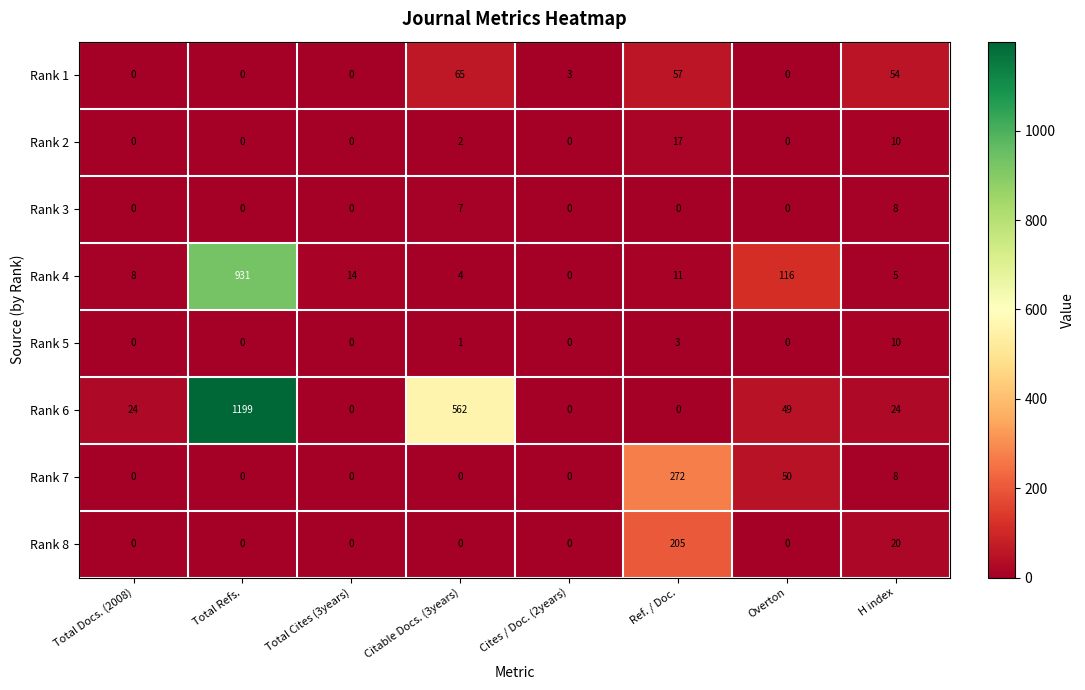

Which category has the highest value in the Rank 6 series?

Total Refs.